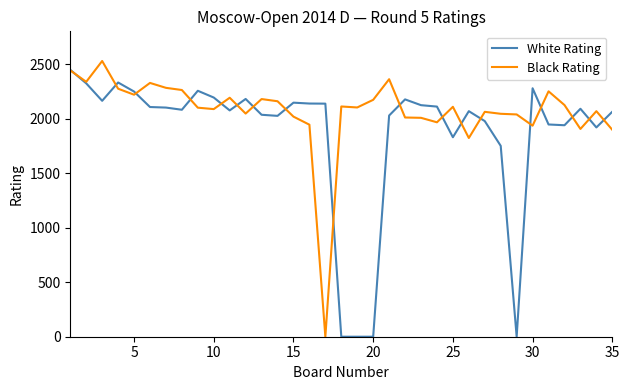

Which series has the largest total across all categories?

Black Rating